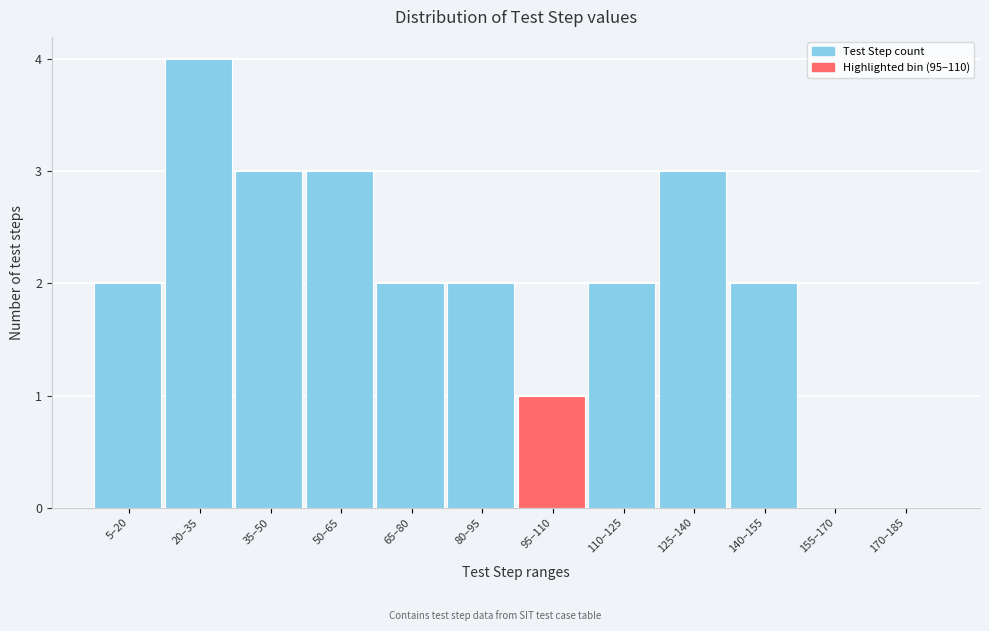

Reading left to right, what are all the values shown in this chart?

5–20=2	20–35=4	35–50=3	50–65=3	65–80=2	80–95=2	95–110=1	110–125=2	125–140=3	140–155=2	155–170=0	170–185=0